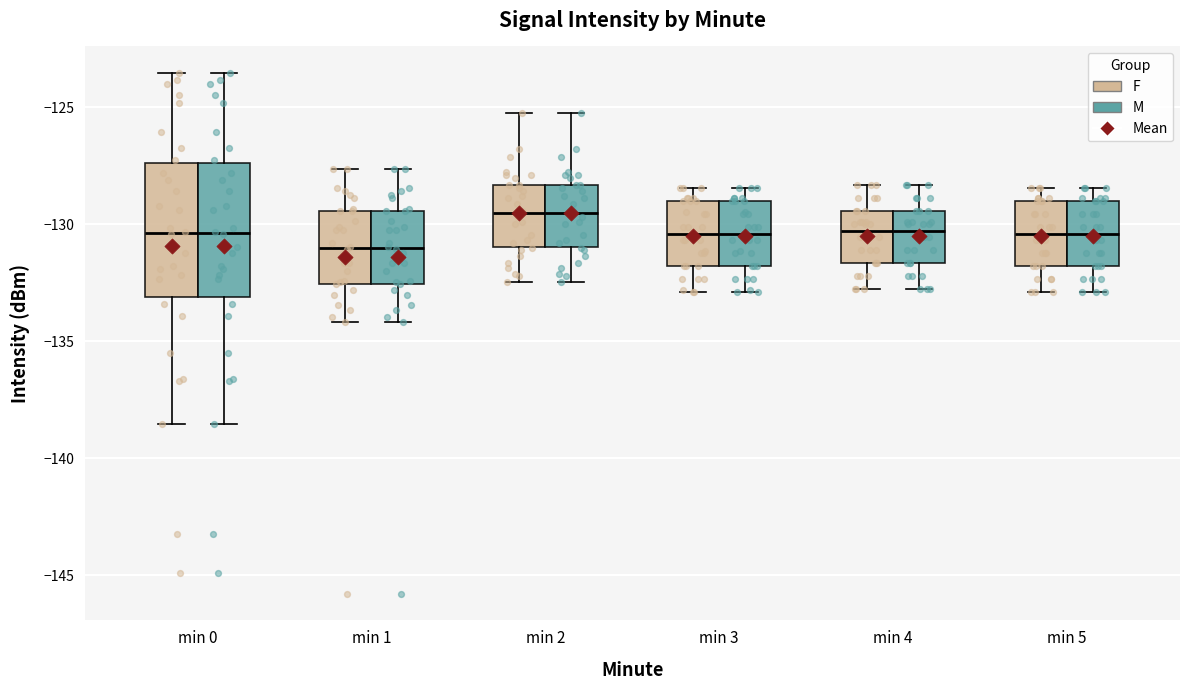

Where does the lower whisker of the box for min 2 (F) end on the y-axis? The values are not printed on the chart, so give them approximately, as read against the axis.

-132.5